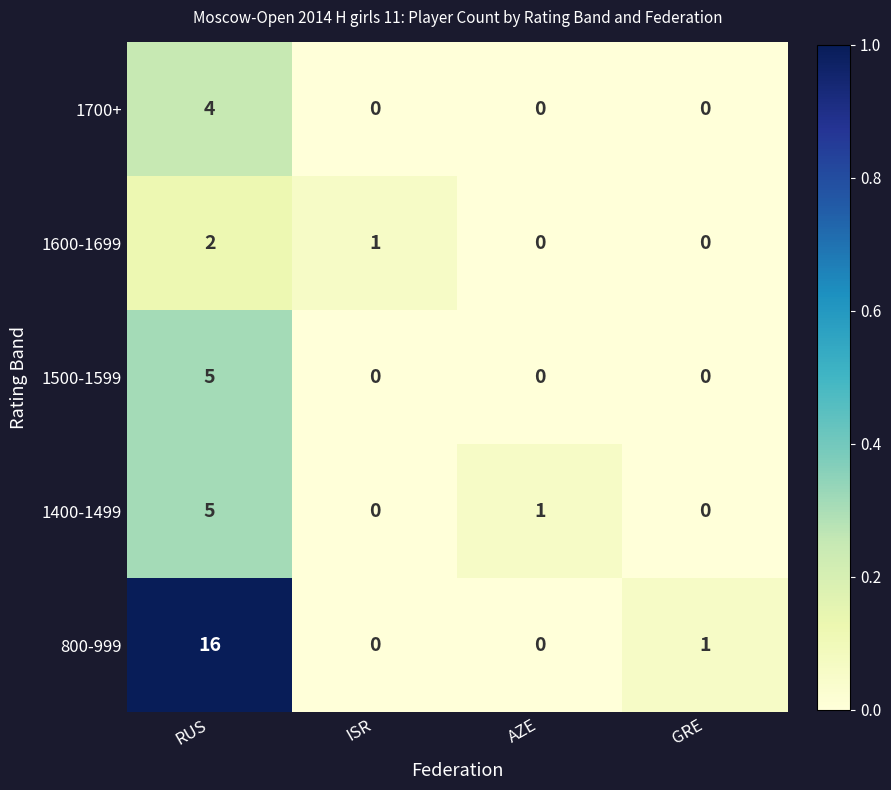

What is the sum of all 1400-1499 values?

6